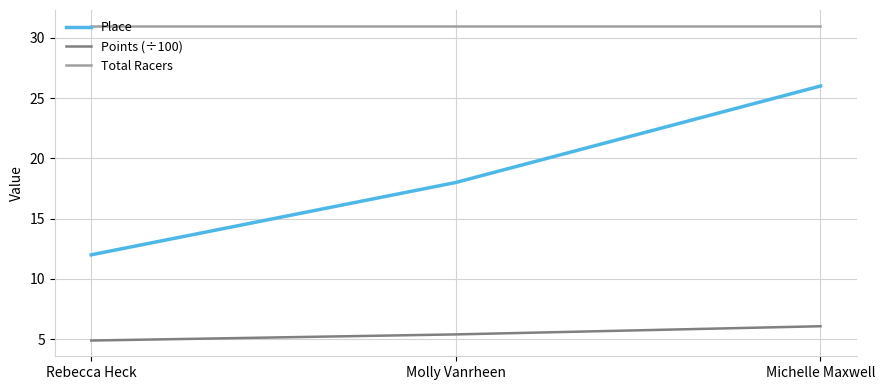

Rank the series at Rebecca Heck from lowest to highest value.

Points (÷100), Place, Total Racers